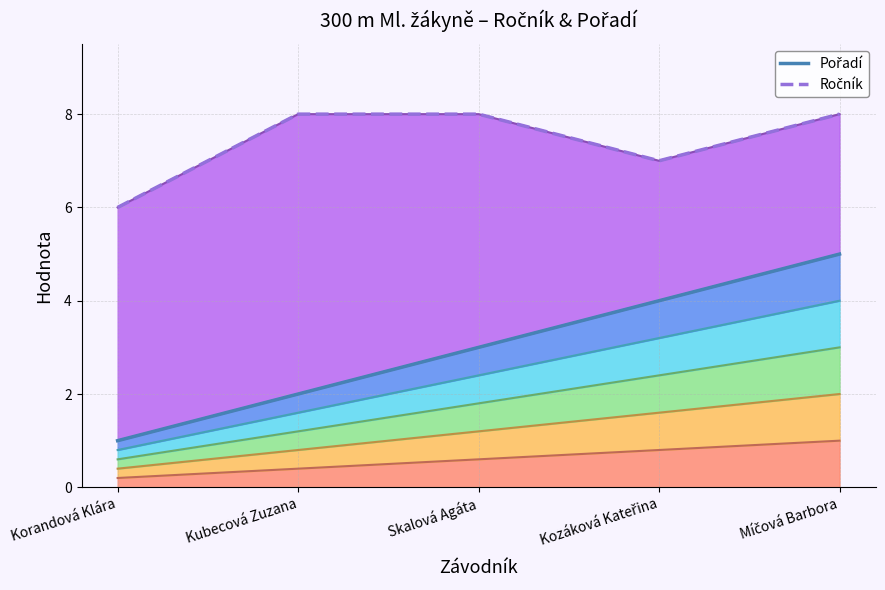

The value of Ročník at Míčová Barbora is 5. True or false?

False